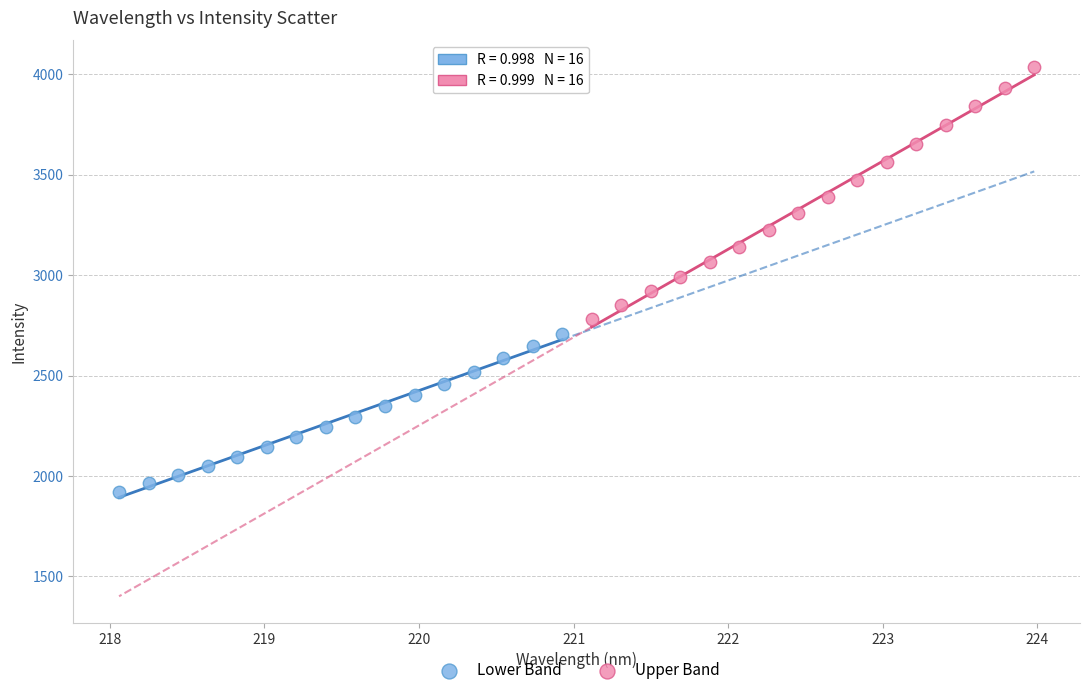

What are all the series names shown in the legend?

Lower Band, Upper Band